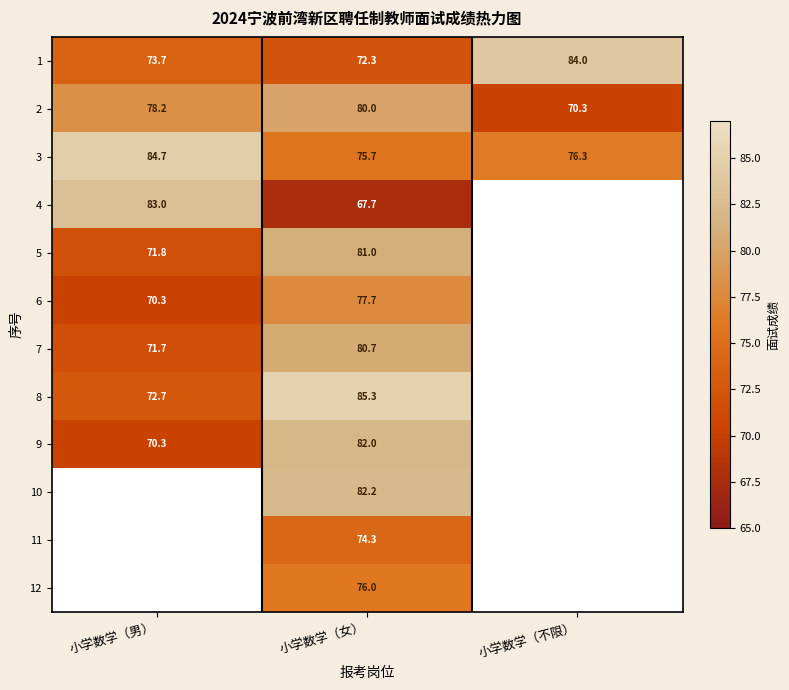

Is it true that 3 equals 84.7 at 小学数学（男）?

True